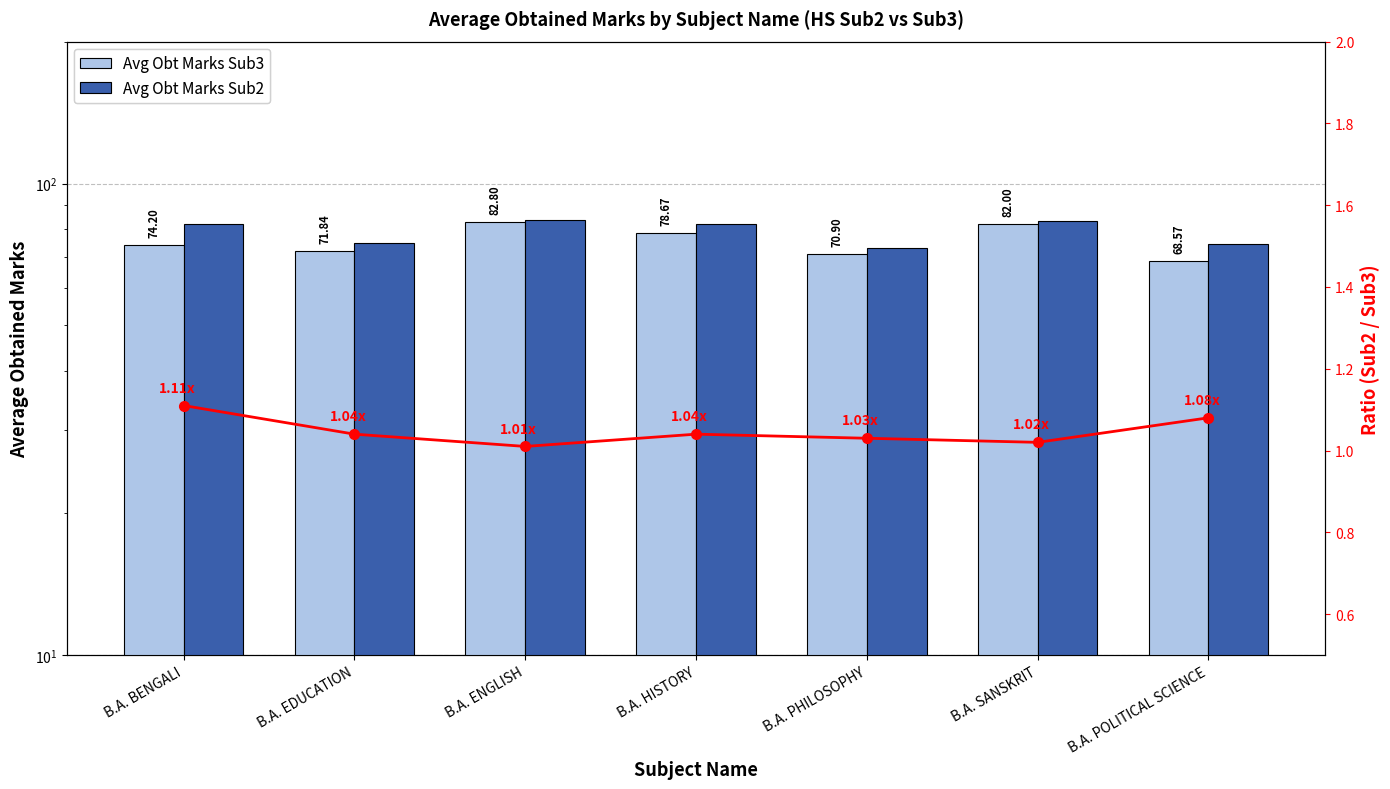

Which series changed the most between B.A. EDUCATION and B.A. HISTORY?

Avg Obt Marks Sub2